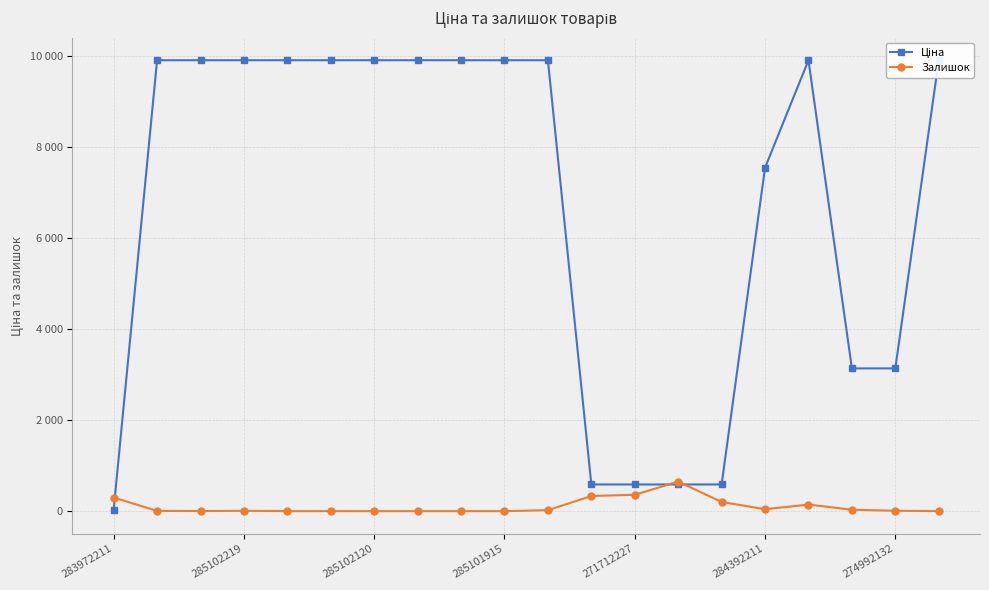

What is the label of the 19th point from the right?

285102219